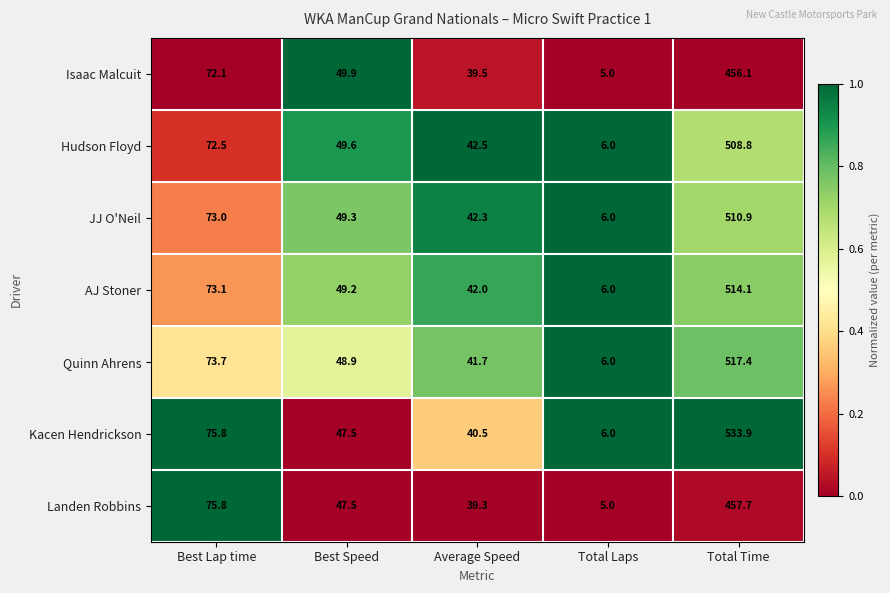

Between Best Lap time and Average Speed, which series saw the biggest shift?

Landen Robbins